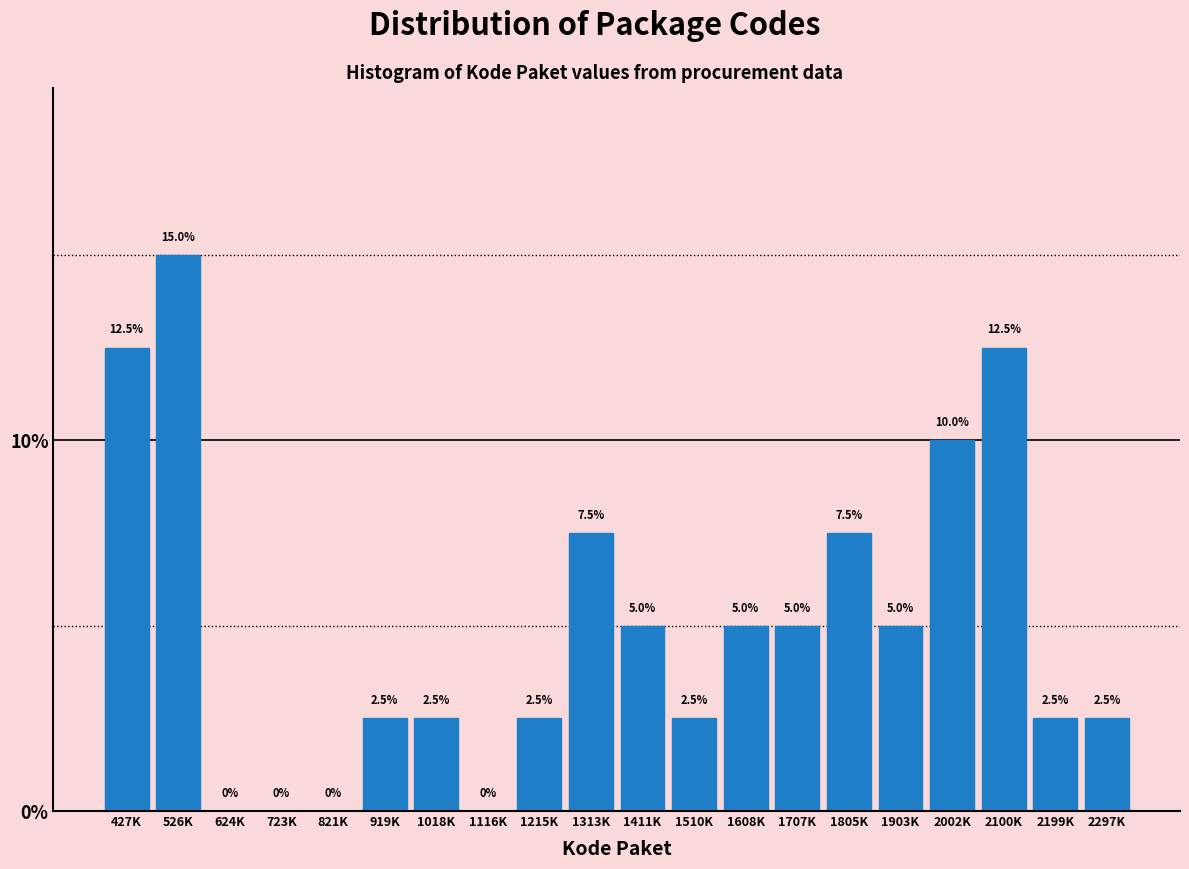

Reading left to right, extract all data points from this chart.

427K=12.5	526K=15.0	624K=0.0	723K=0.0	821K=0.0	919K=2.5	1018K=2.5	1116K=0.0	1215K=2.5	1313K=7.5	1411K=5.0	1510K=2.5	1608K=5.0	1707K=5.0	1805K=7.5	1903K=5.0	2002K=10.0	2100K=12.5	2199K=2.5	2297K=2.5